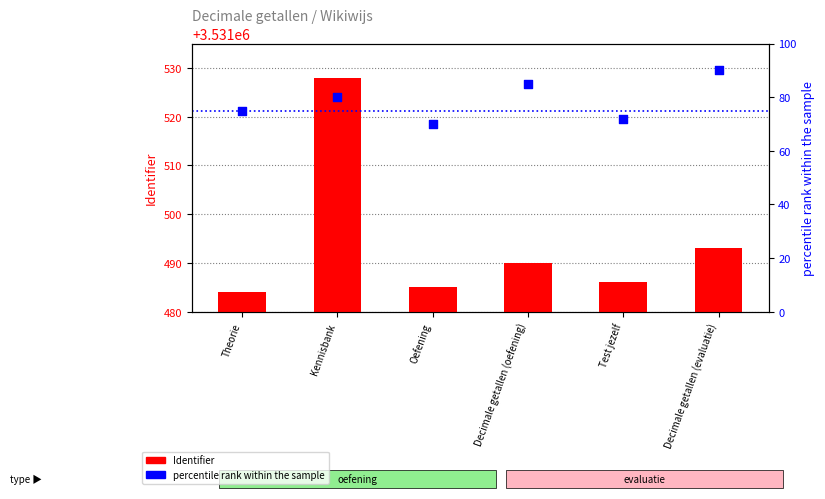

What is the total value across all series at Oefening?

3531555